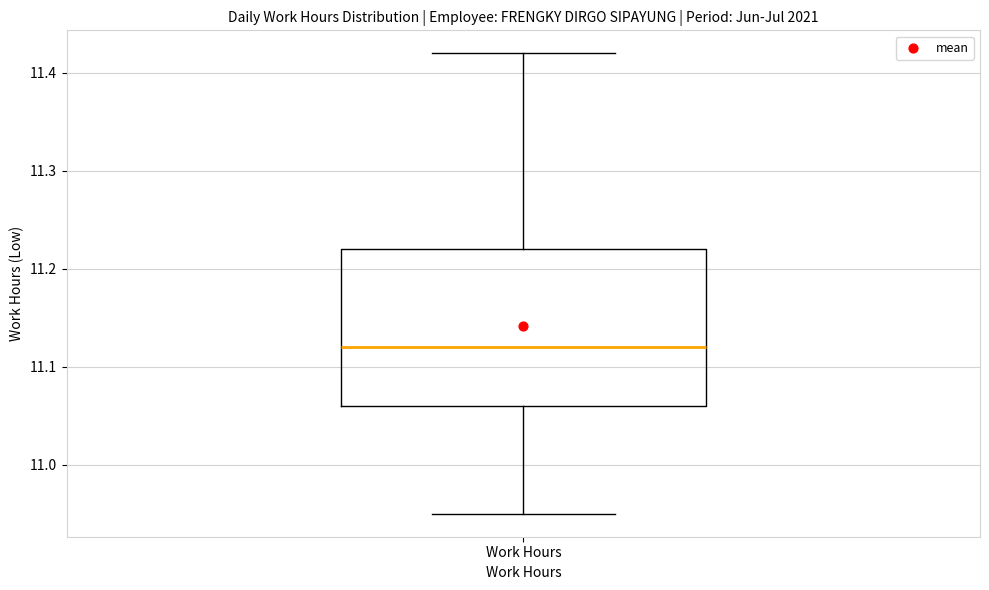

Where does the upper whisker of the box for Work Hours end on the y-axis? The values are not printed on the chart, so give them approximately, as read against the axis.

11.42